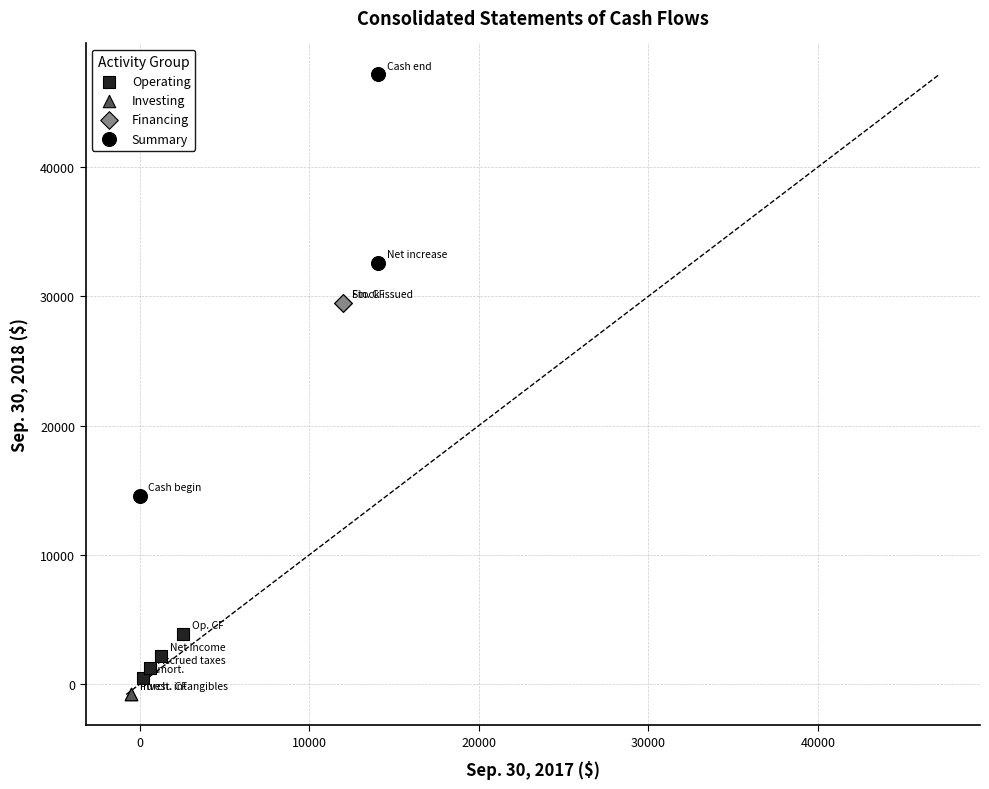

Which series reaches the minimum Y coordinate?

Investing